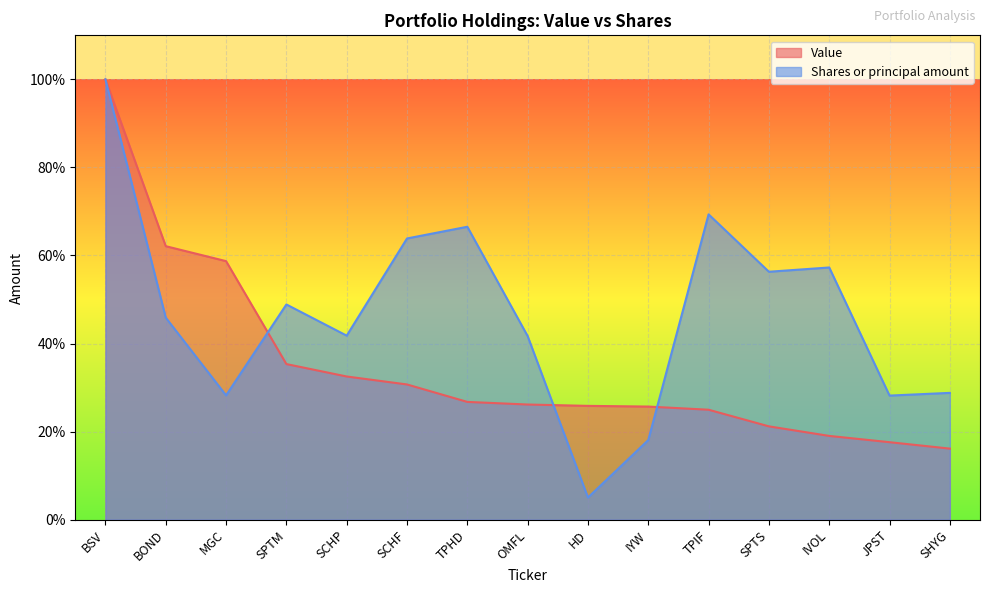

After their last crossing, which series has the higher values: Shares or principal amount or Value?

Shares or principal amount